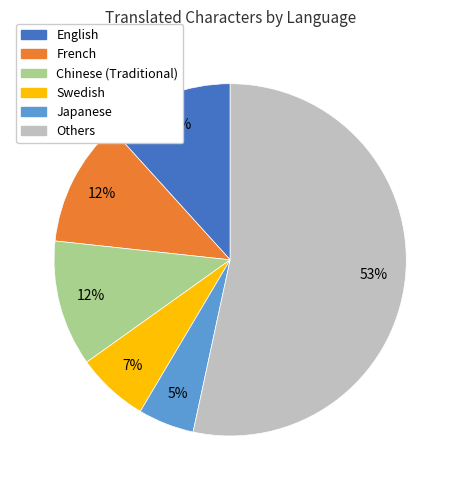

Which slice represents more than half of the pie?

Others